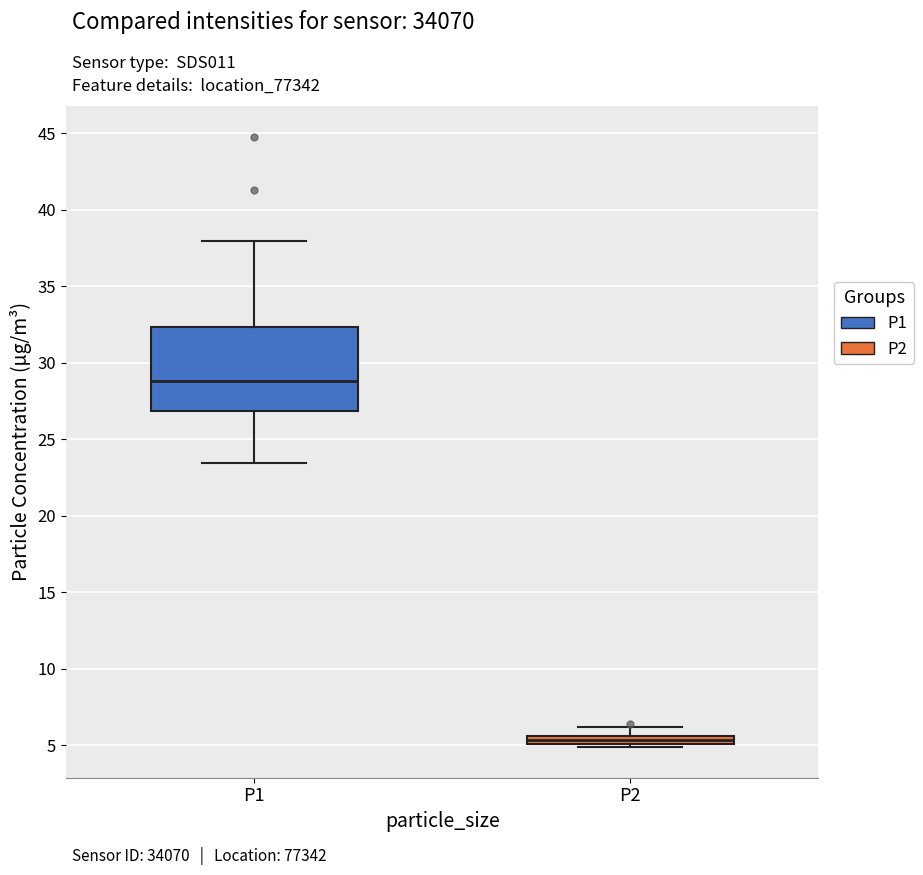

Where does the lower whisker of the box for P1 end on the y-axis? The values are not printed on the chart, so give them approximately, as read against the axis.

23.5